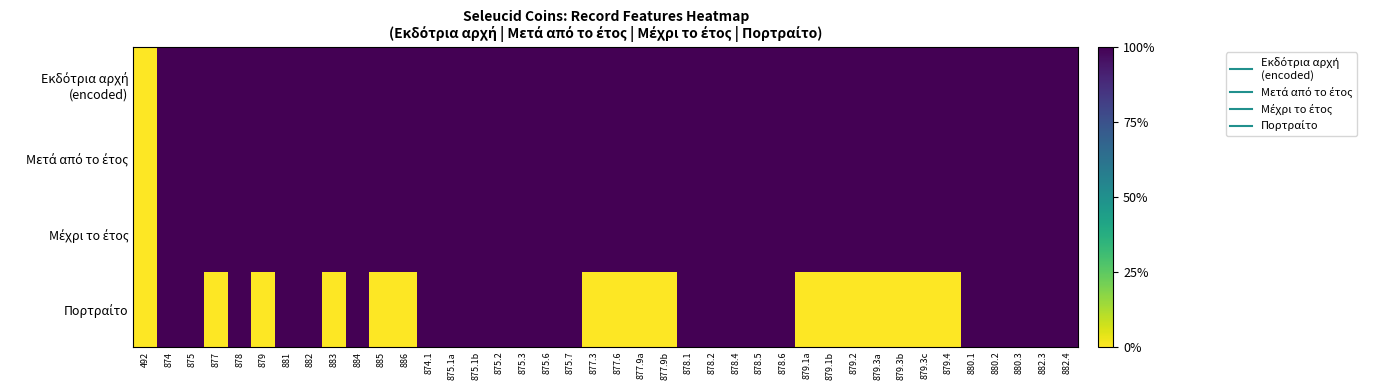

Which has a higher value, 879.2 or 880.2?

879.2